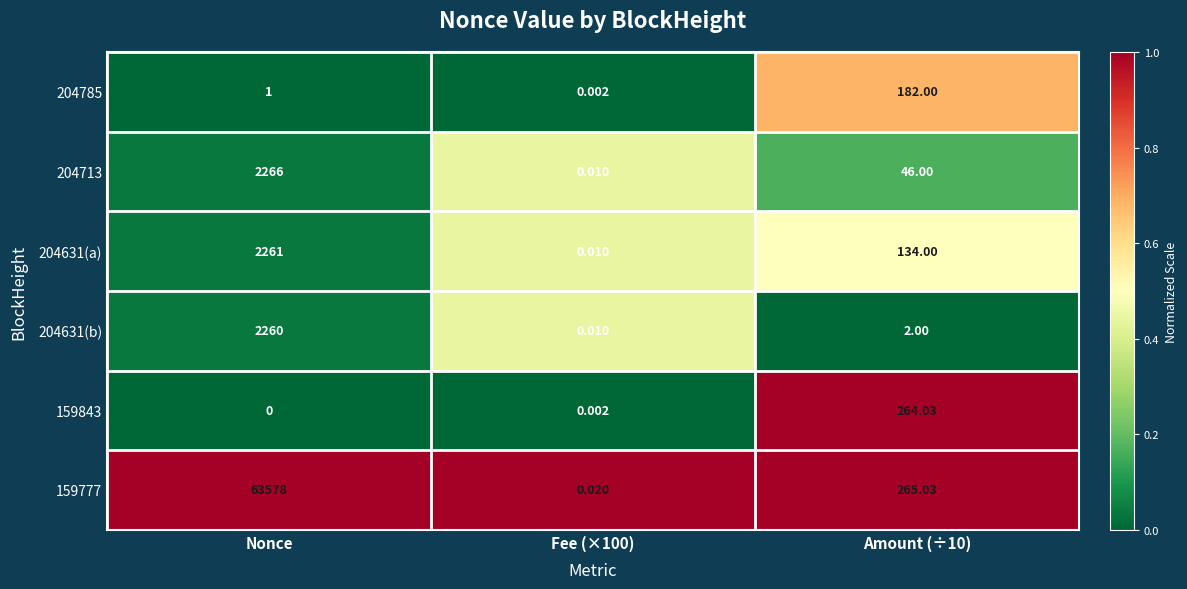

Is the value of 204785 at Fee (×100) greater than the value of 159777 at Amount (÷10)?

No